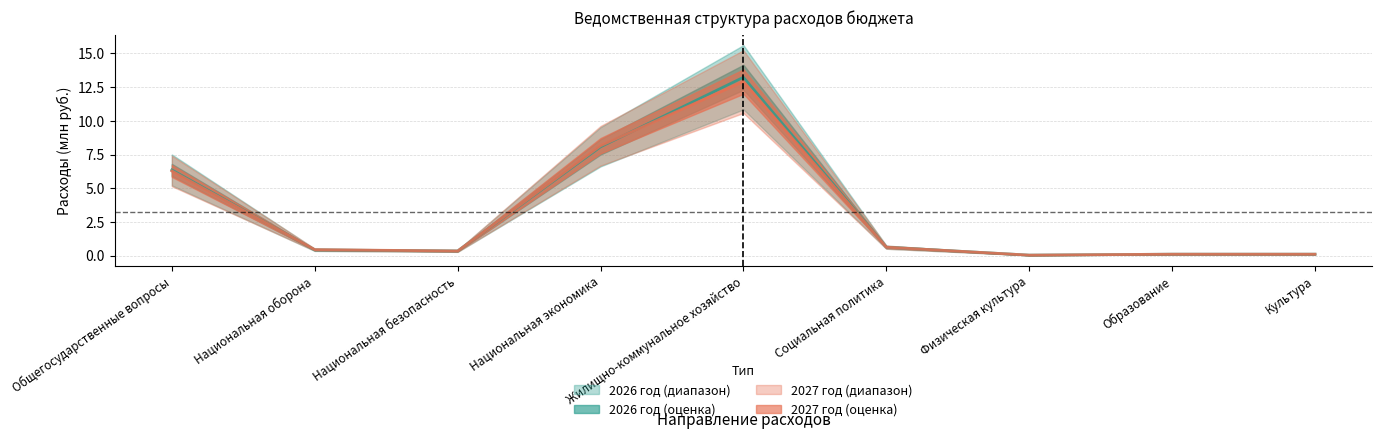

Does the chart have visible grid lines?

Yes